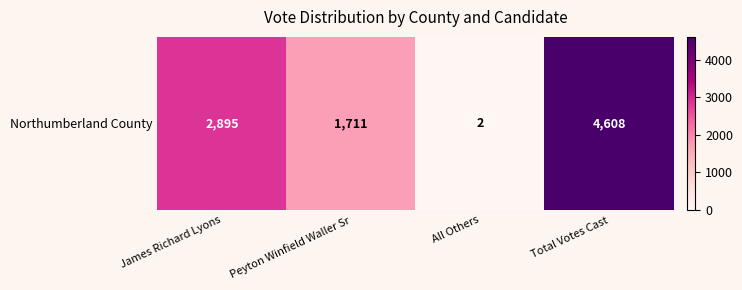

How many series are shown in this chart?

1